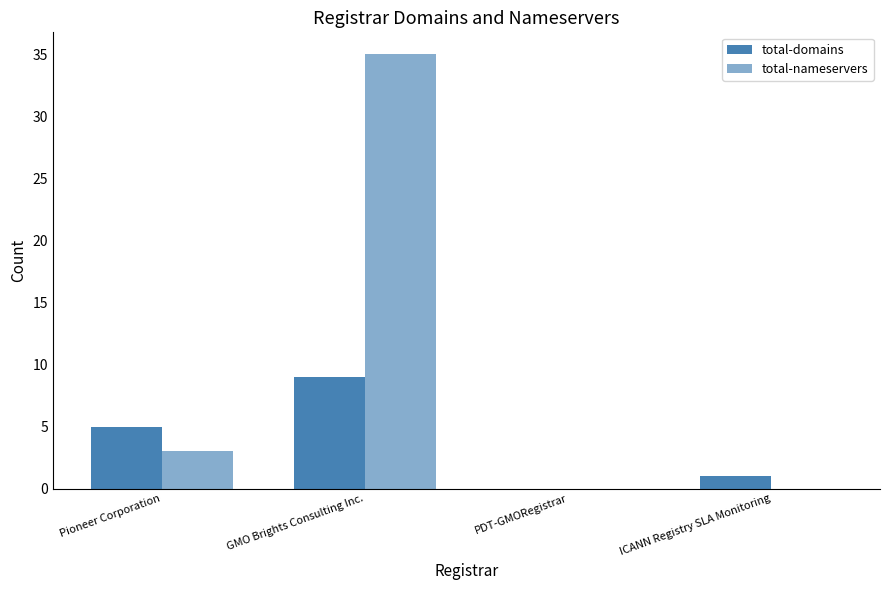

Is the value of total-nameservers at GMO Brights Consulting Inc. greater than the value of total-domains at PDT-GMORegistrar?

Yes